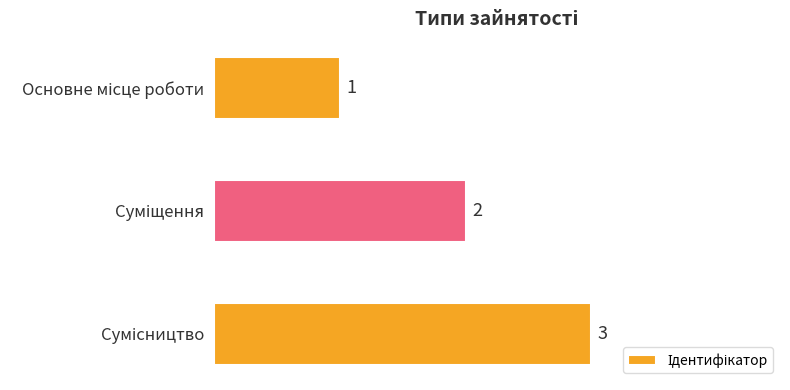

What is the sum of all values?

6